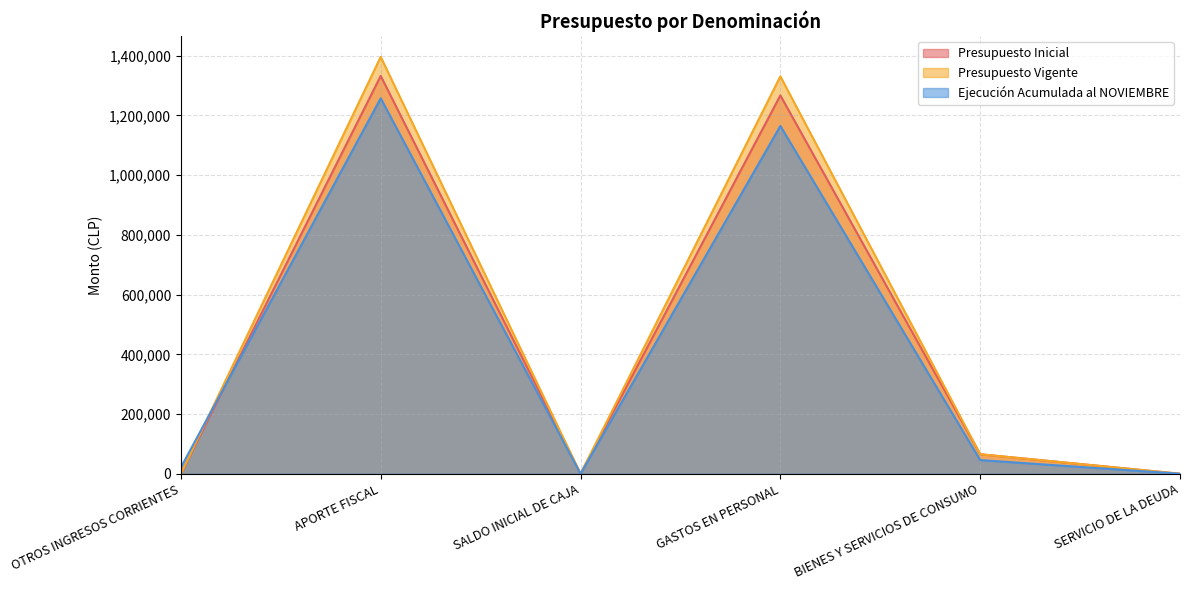

List the labels in order of Ejecución Acumulada al NOVIEMBRE value, smallest first.

SALDO INICIAL DE CAJA, SERVICIO DE LA DEUDA, OTROS INGRESOS CORRIENTES, BIENES Y SERVICIOS DE CONSUMO, GASTOS EN PERSONAL, APORTE FISCAL